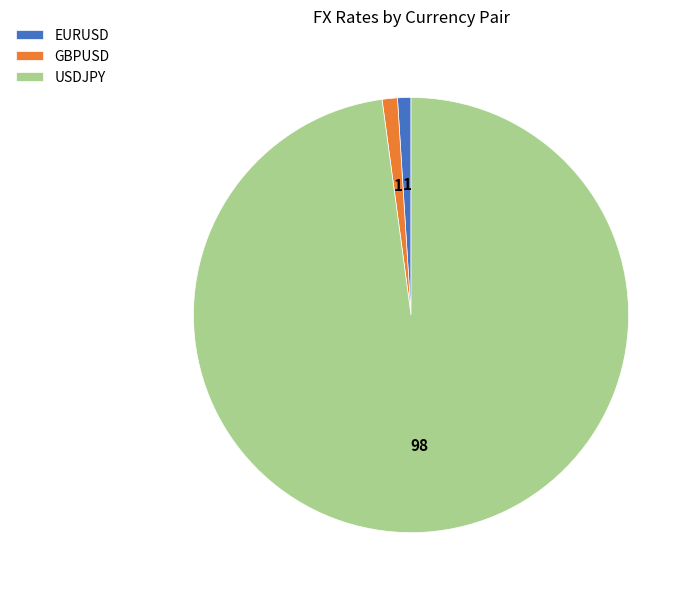

Which slice is the largest?

USDJPY